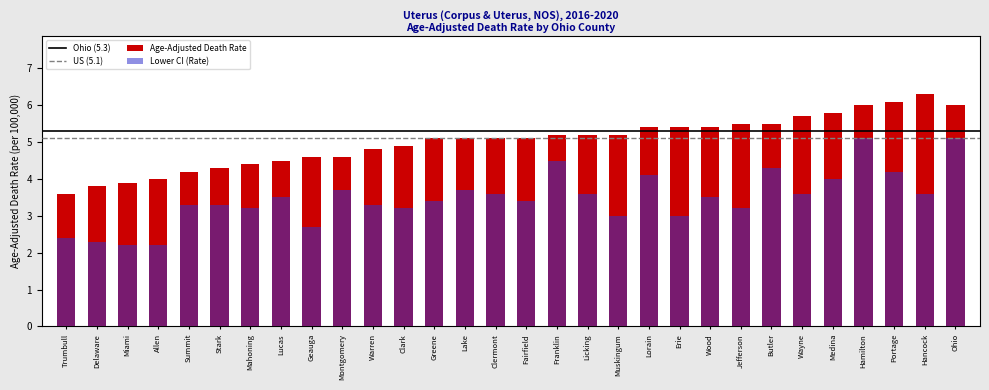

How many categories are shown in the chart?

30